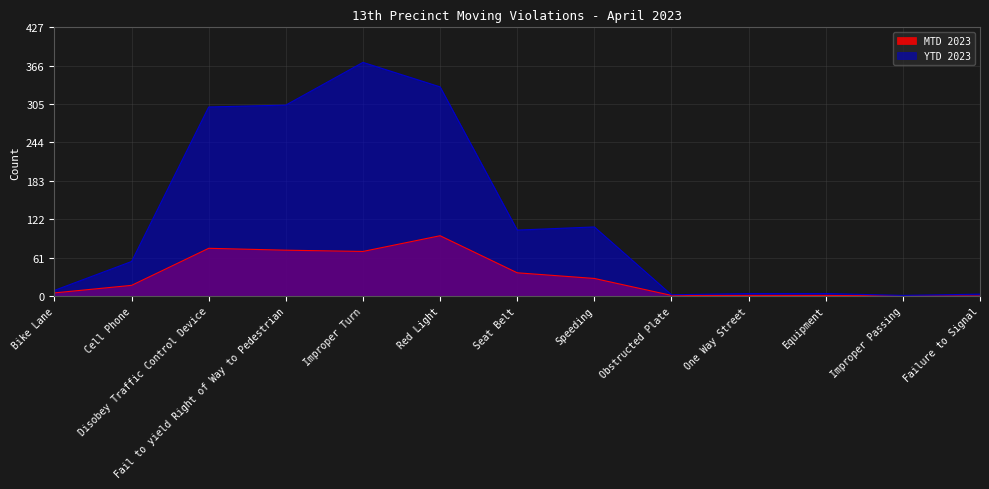

The value of MTD 2023 at Disobey Traffic Control Device is 76. True or false?

True